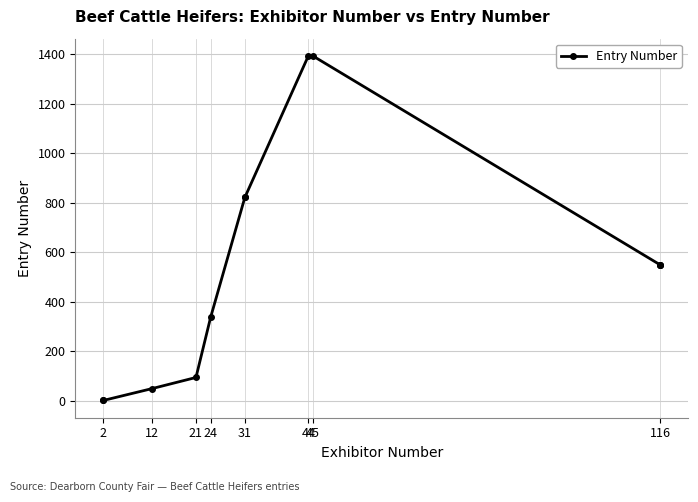

Is this an area chart (filled region under the line)?

No